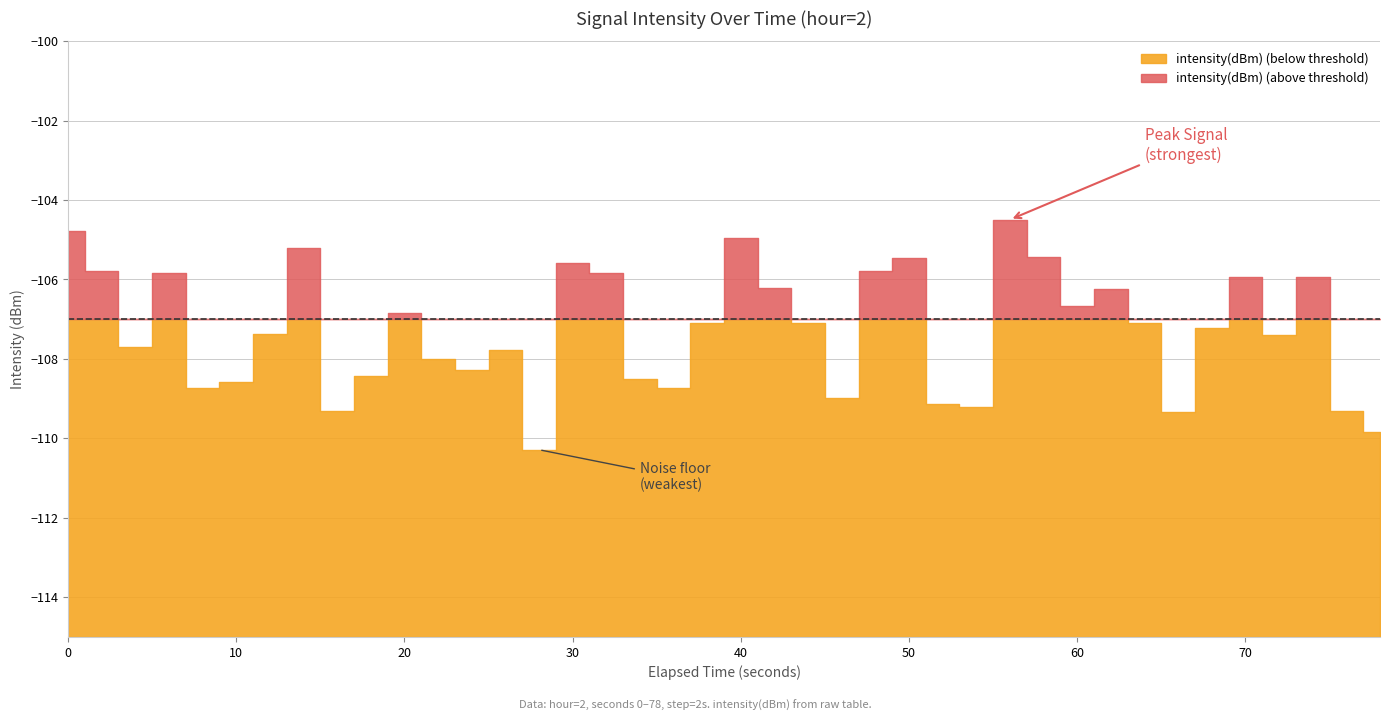

Does the chart display data point markers on the line(s)?

No